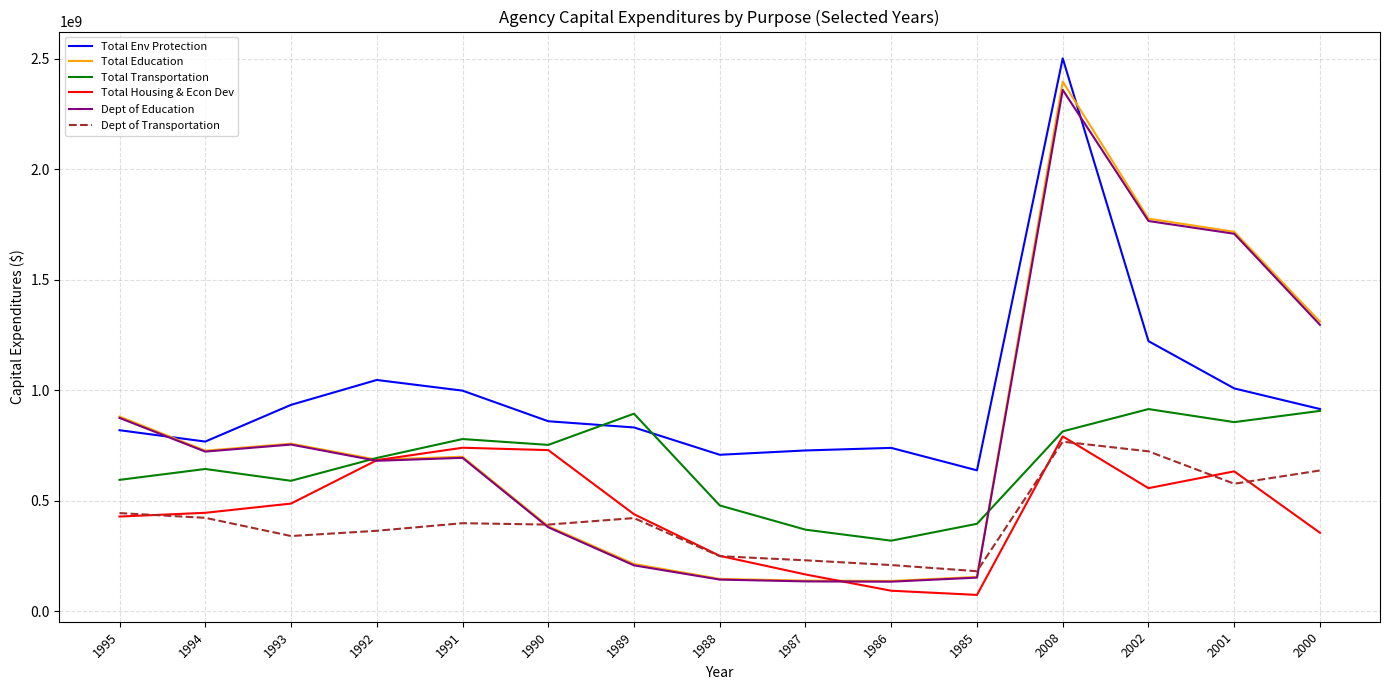

Is it true that Total Education equals 699079369 at 1991?

True